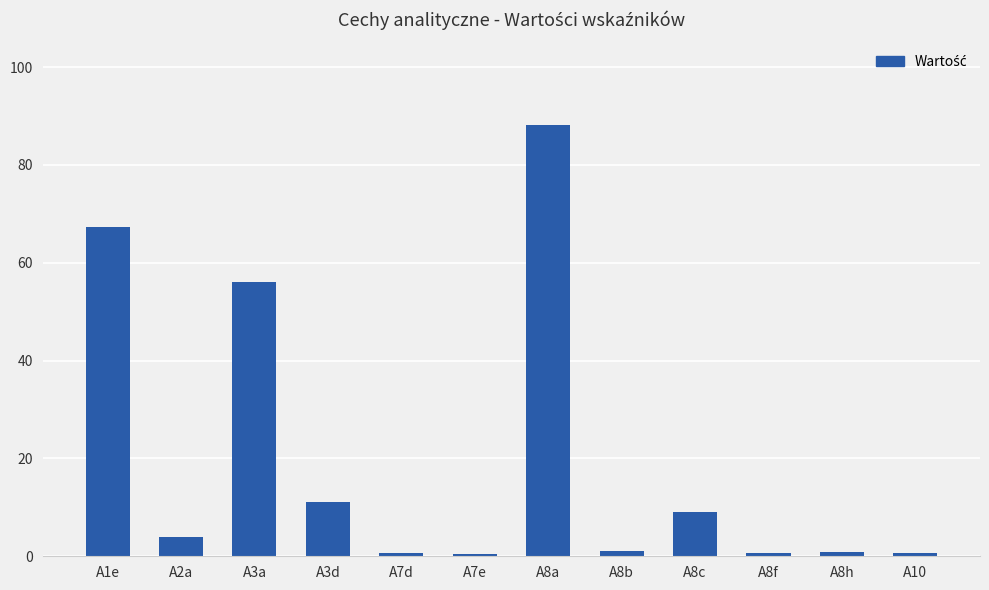

Between A2a and A7d, which is larger?

A2a